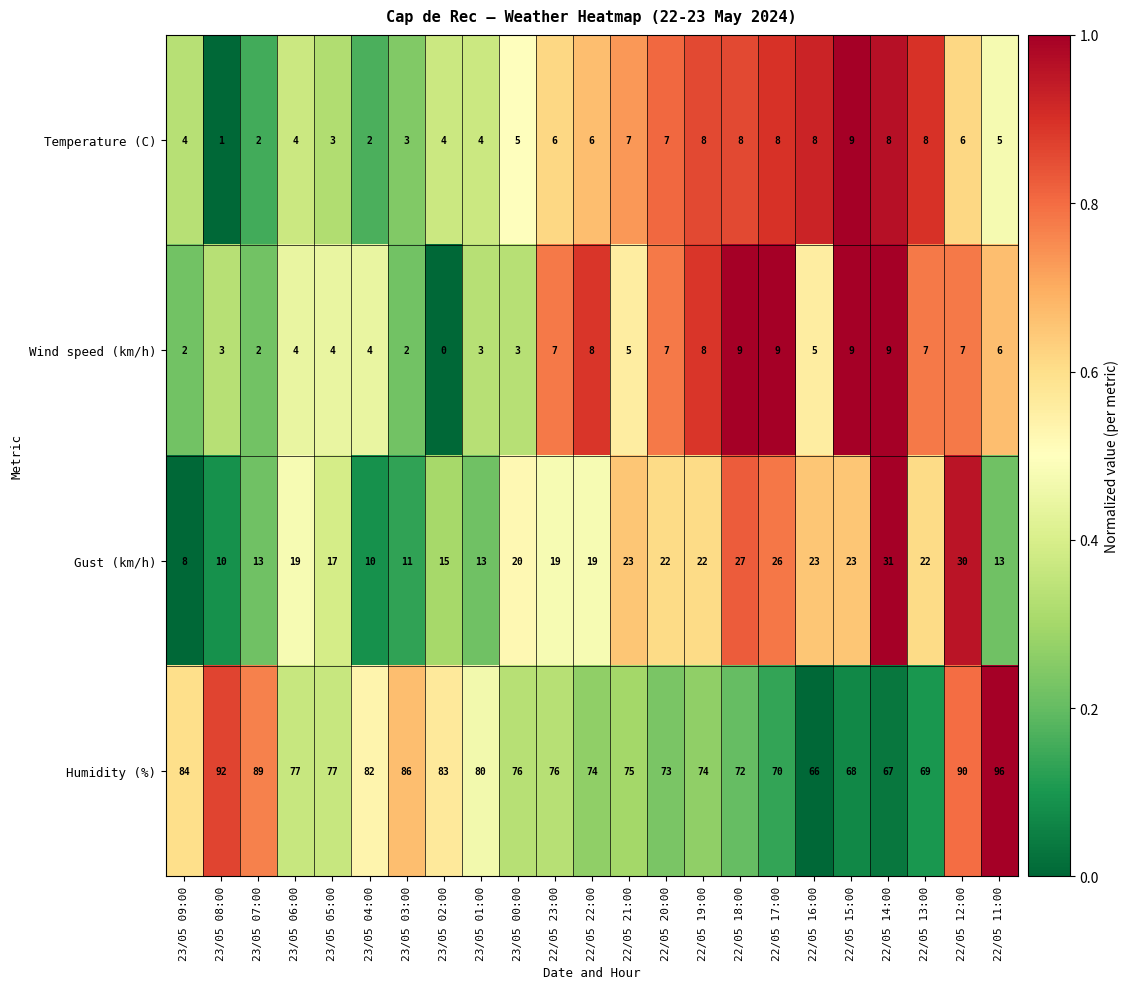

The Gust (km/h) series shows 42 at 22/05 14:00. True or false?

False